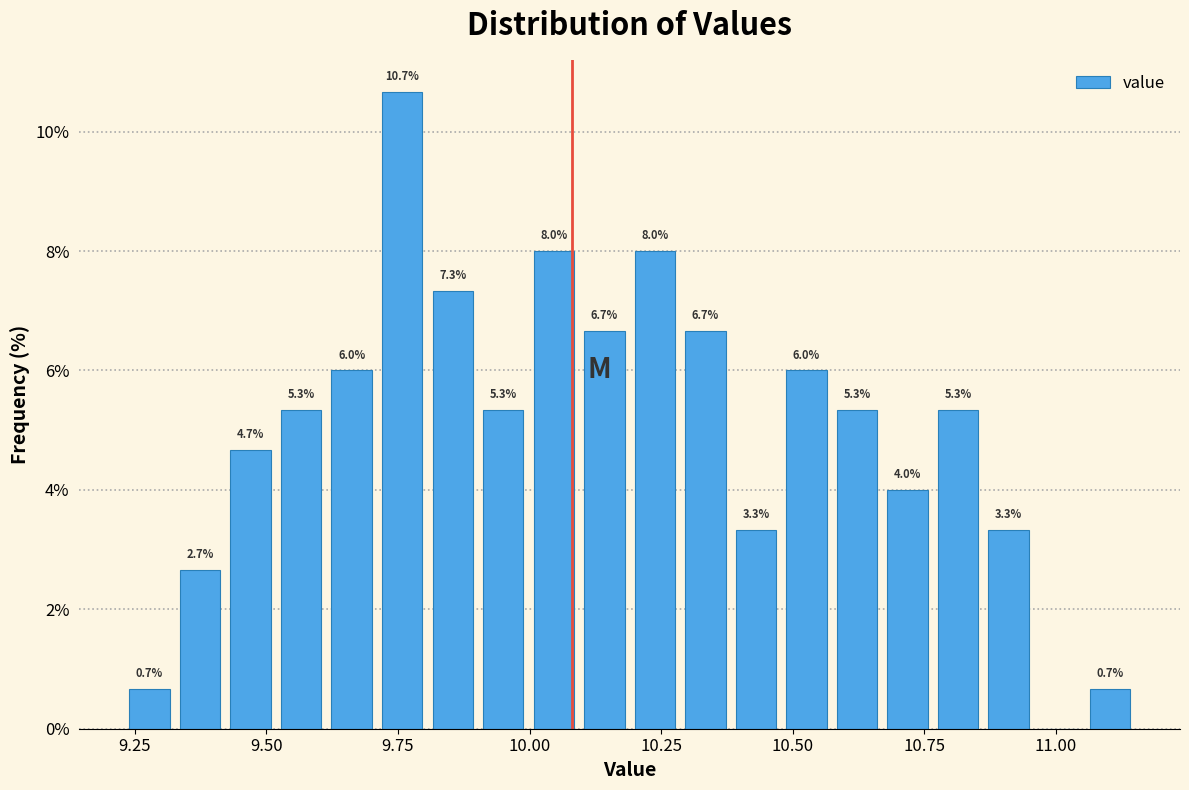

Around what value on the x-axis is the tallest bar? Give the approximate position of its centre, as read against the axis.

9.75